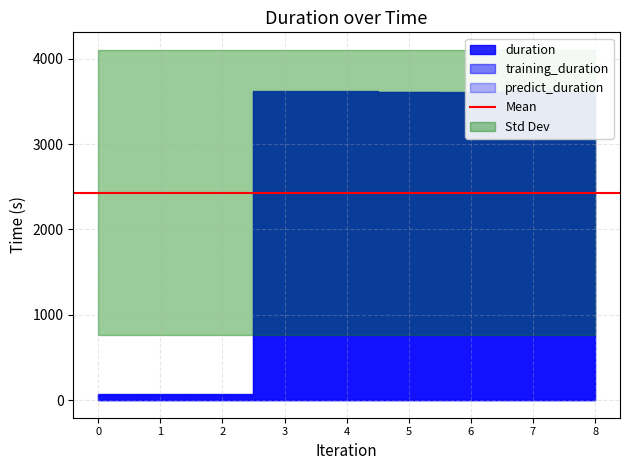

The value of training_duration at 2021-11-18T23:27:49 is 3601.6. True or false?

True